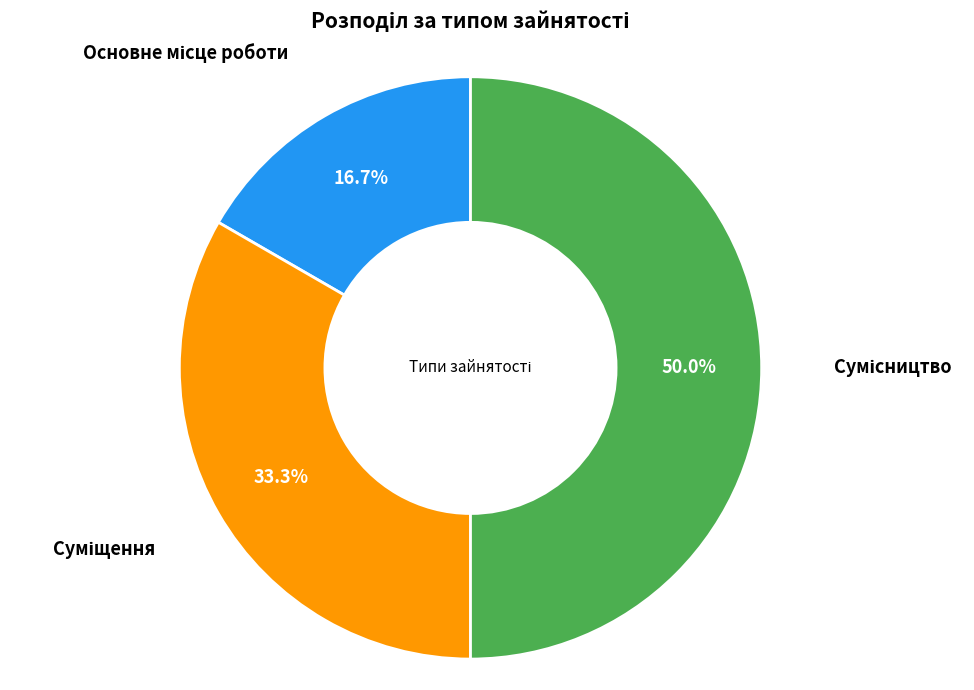

How many slices are in this pie chart?

3